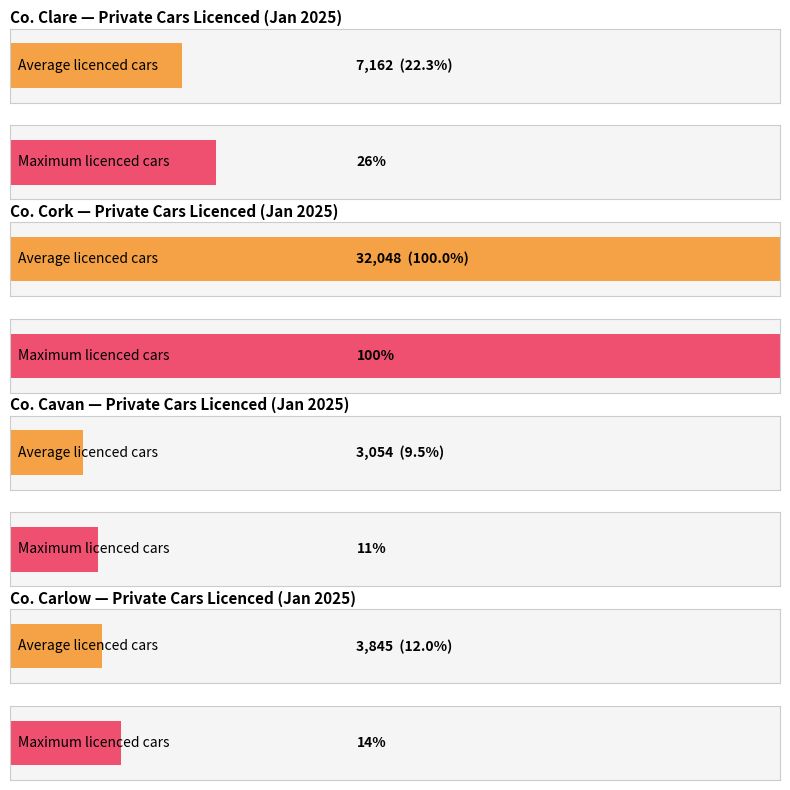

What is the sum of the values at 7 and Co. Carlow?

7690